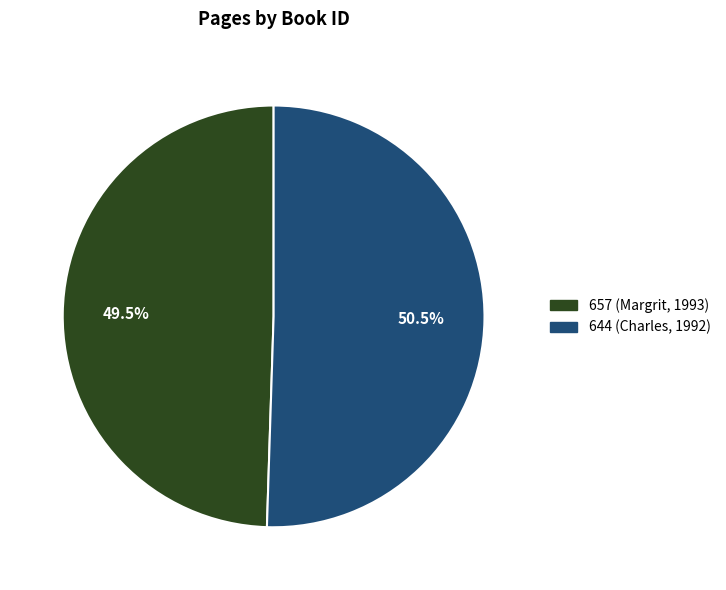

What is the total percentage of 657 (Margrit, 1993) and 644 (Charles, 1992)?

100.0%